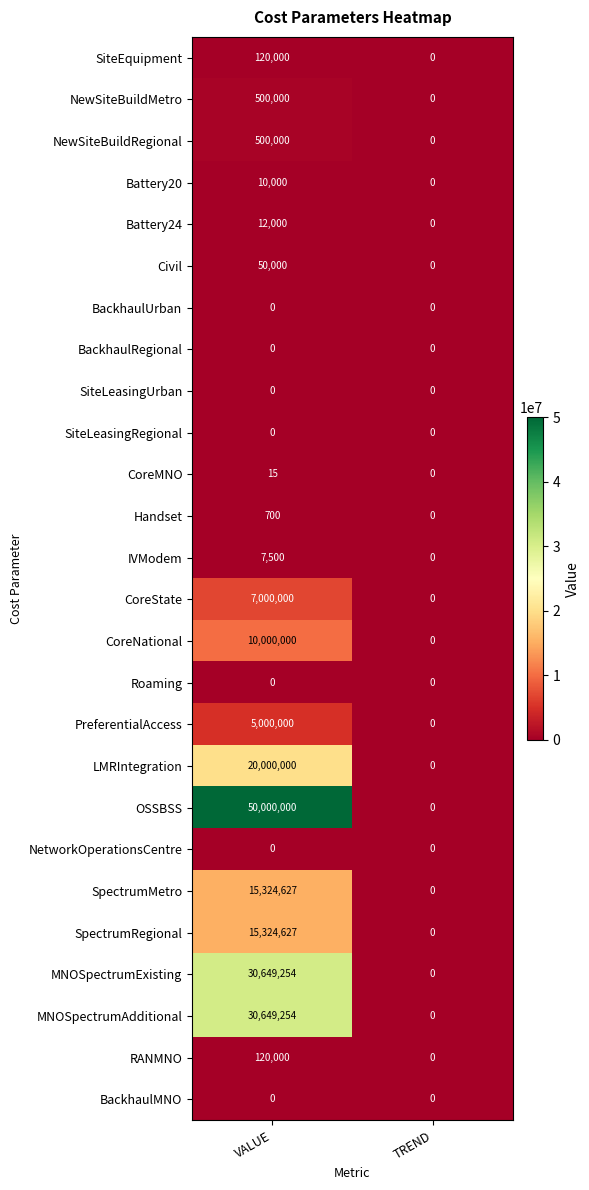

At which category is the sum across all series the highest?

VALUE